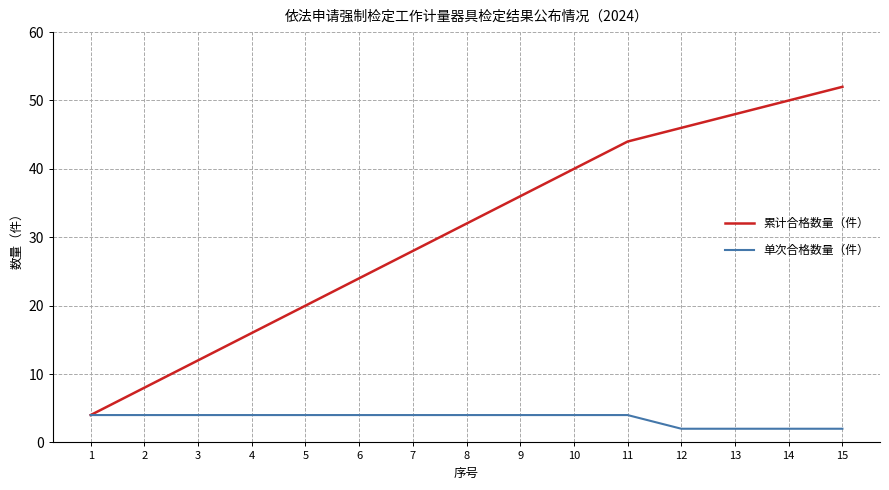

What is the highest value of the 累计合格数量（件） series?

52